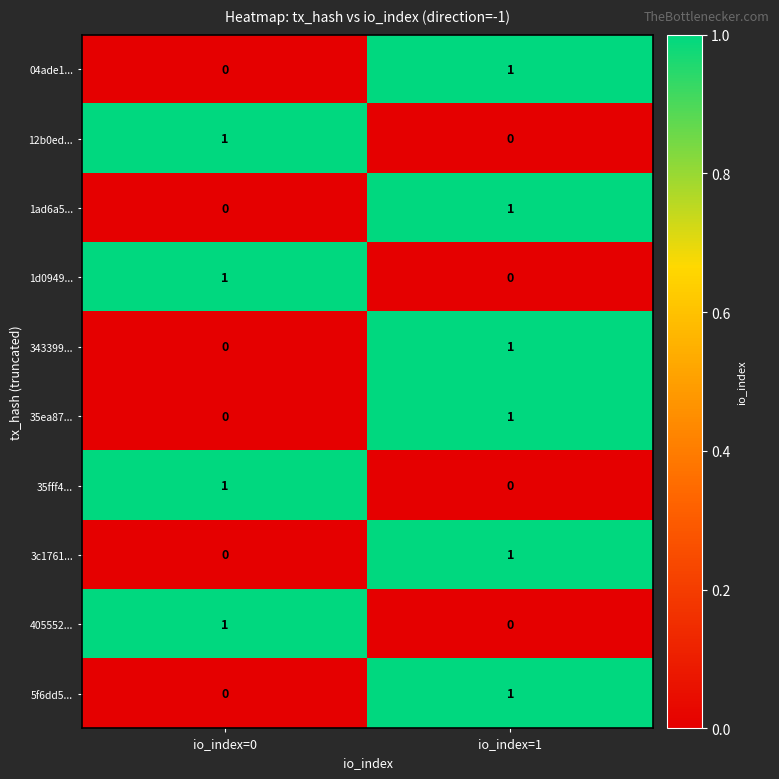

List the labels in order of 1ad6a5... value, smallest first.

io_index=0, io_index=1